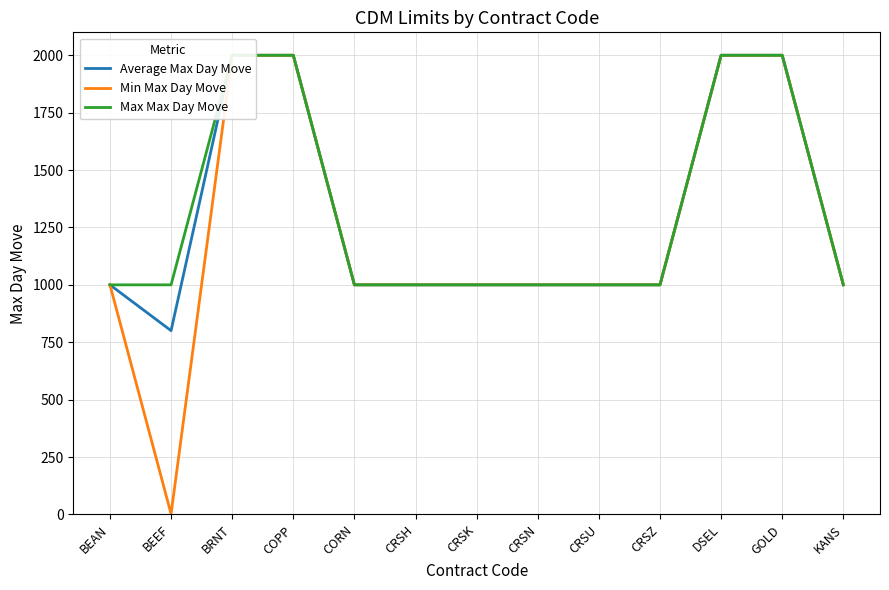

What is the value of the Max Max Day Move point at the 5th from the left?

1000.0